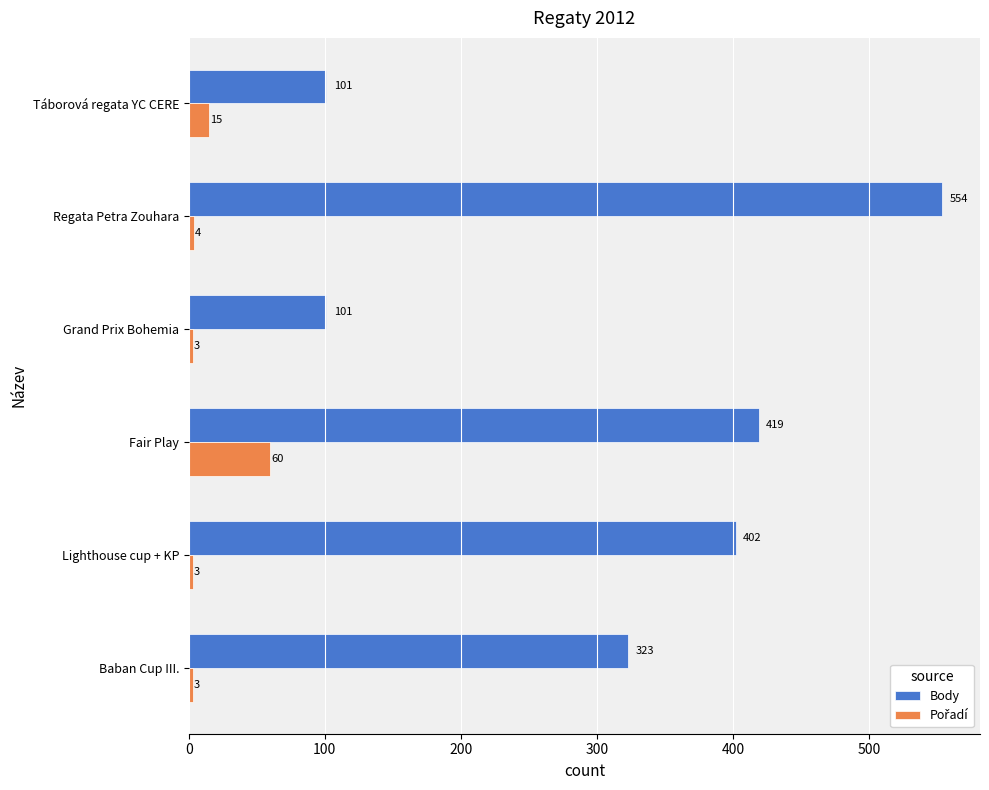

Which series has the largest range (max minus min)?

Body